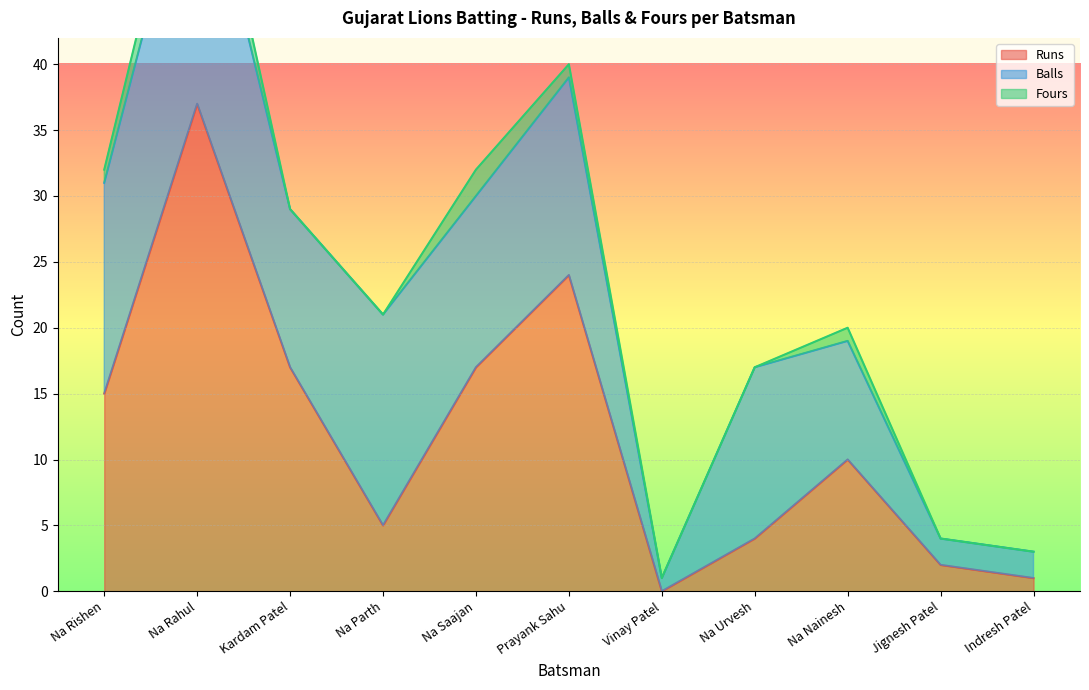

Reading left to right, extract all data points from this chart.

Runs: Na Rishen=15	Na Rahul=37	Kardam Patel=17	Na Parth=5	Na Saajan=17	Prayank Sahu=24	Vinay Patel=0	Na Urvesh=4	Na Nainesh=10	Jignesh Patel=2	Indresh Patel=1
Balls: Na Rishen=16	Na Rahul=21	Kardam Patel=12	Na Parth=16	Na Saajan=13	Prayank Sahu=15	Vinay Patel=1	Na Urvesh=13	Na Nainesh=9	Jignesh Patel=2	Indresh Patel=2
Fours: Na Rishen=1	Na Rahul=3	Kardam Patel=0	Na Parth=0	Na Saajan=2	Prayank Sahu=1	Vinay Patel=0	Na Urvesh=0	Na Nainesh=1	Jignesh Patel=0	Indresh Patel=0